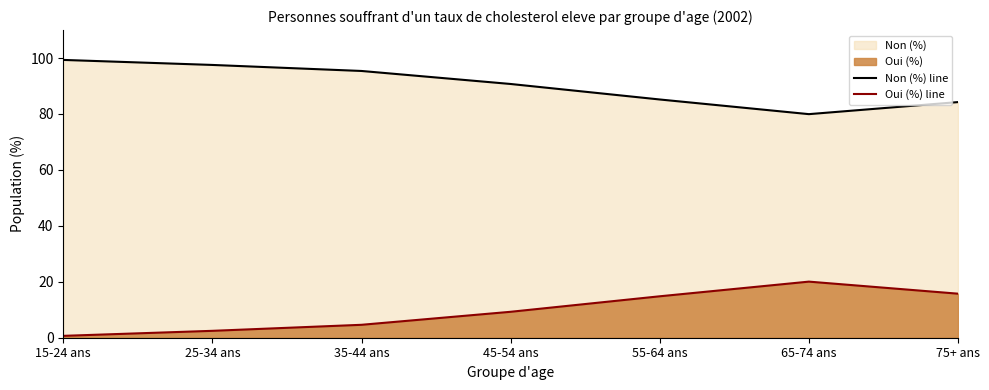

Reading right to left, list all the values displayed in this chart.

Non (%) line: 84.3	79.9	85.2	90.7	95.4	97.5	99.3
Oui (%) line: 15.7	20.1	14.8	9.3	4.6	2.5	0.7